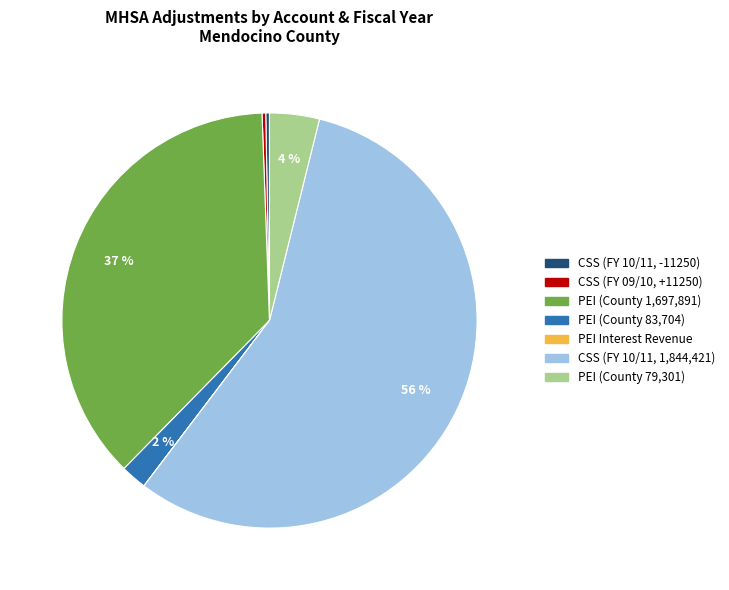

Is there any slice that represents more than half of the pie?

Yes